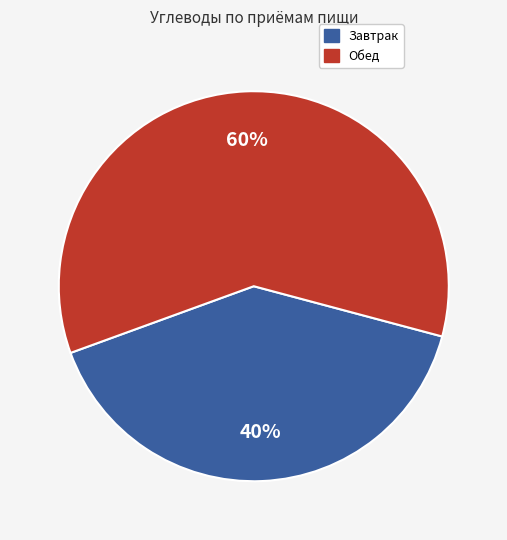

The Завтрак slice represents 40% of the pie. True or false?

True